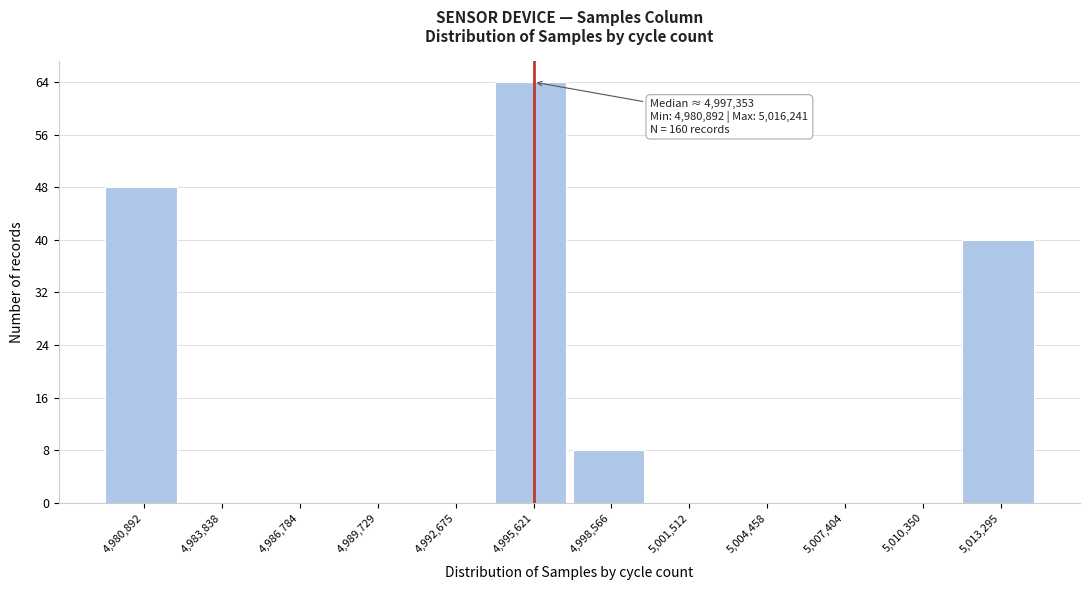

Where is the data nearest to the value 32?

5,013,295